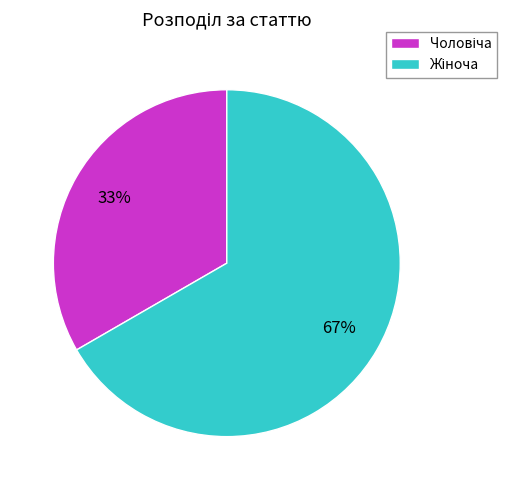

Is there a majority slice in this chart?

Yes